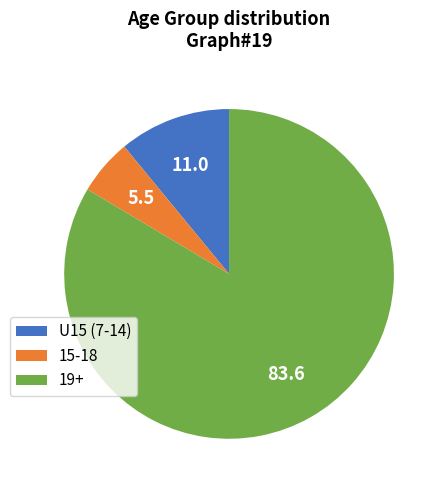

Which has a higher value, 15-18 or U15 (7-14)?

U15 (7-14)